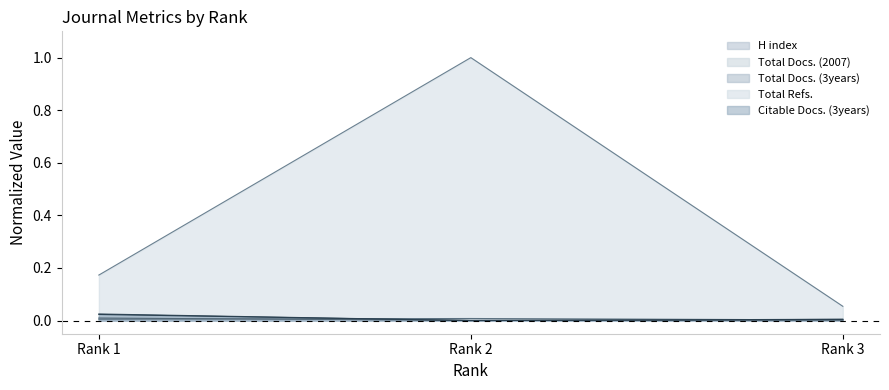

Is the value of Total Docs. (2007) at Rank 2 greater than the value of Total Refs. at Rank 3?

No